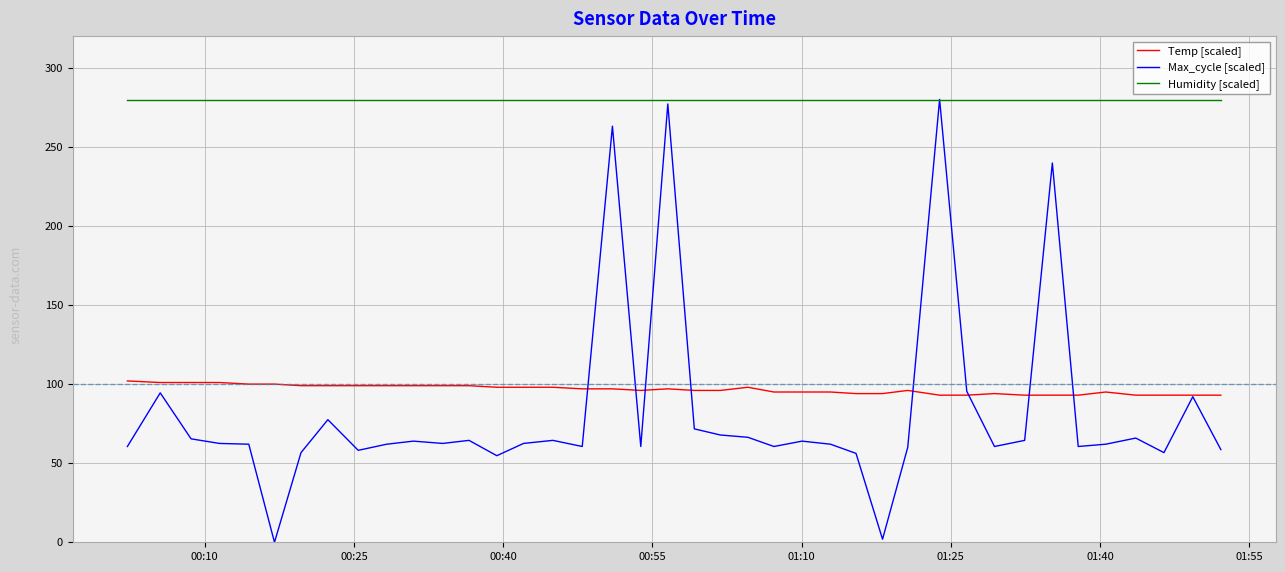

What is the maximum value for Humidity [scaled]?

279.7